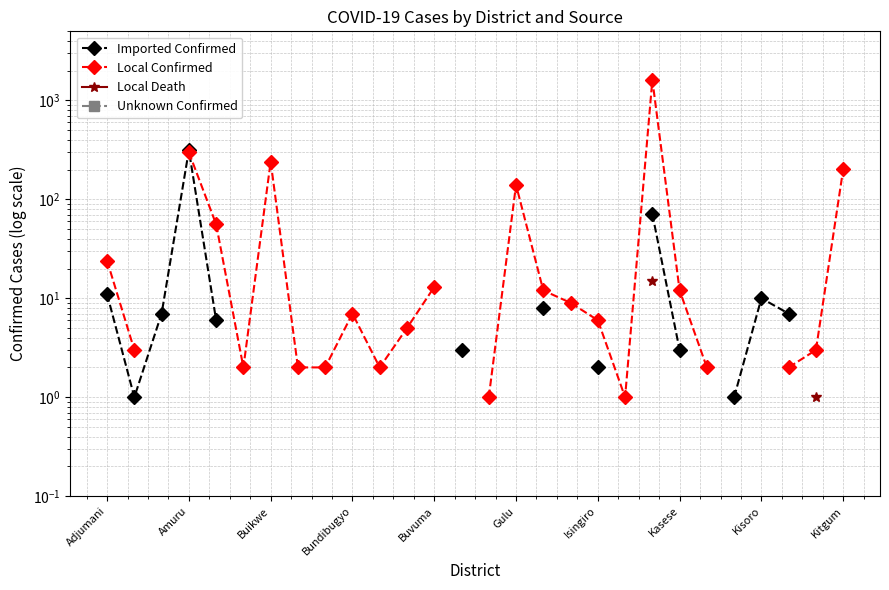

How many lines are shown in the chart?

4